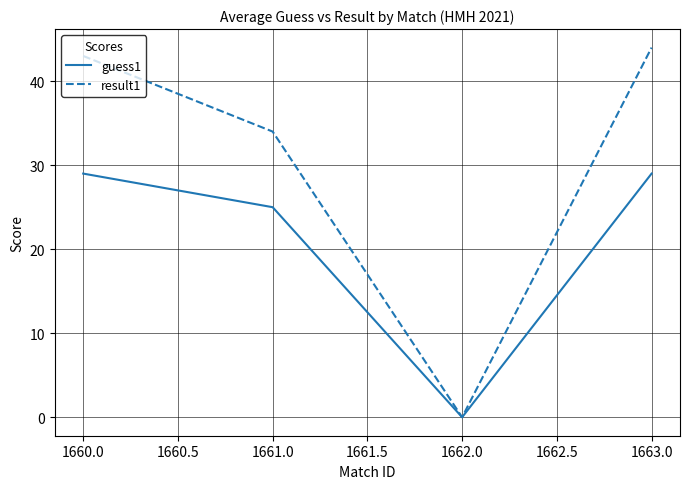

What are all the series names shown in the legend?

guess1, result1